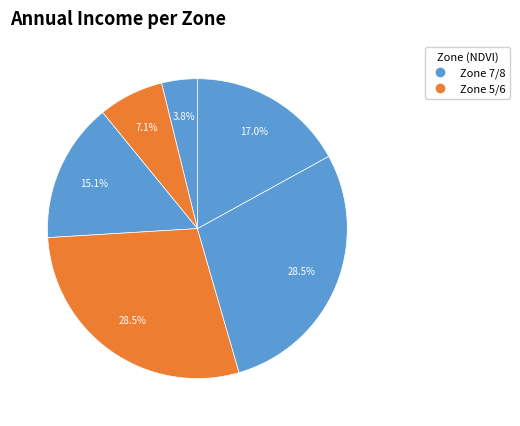

Is there any slice that represents more than half of the pie?

No